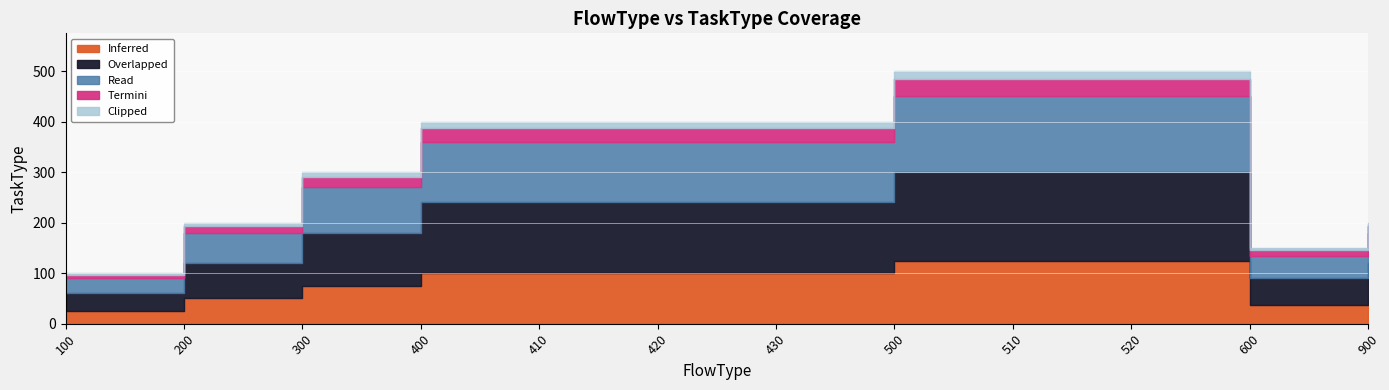

True or false: there are more than 0 points higher than both neighbors.

False